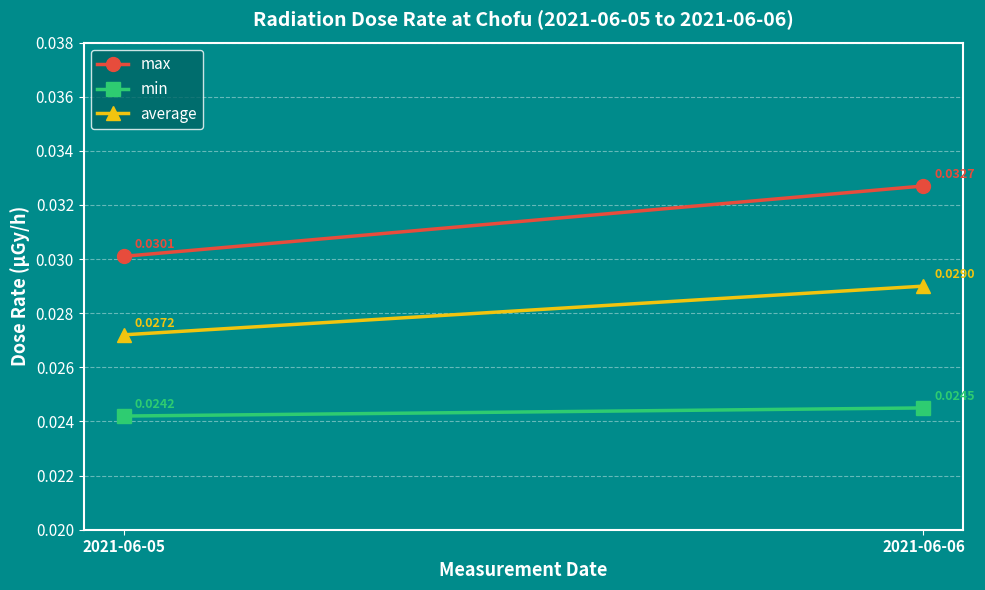

Which series has the largest total across all categories?

max